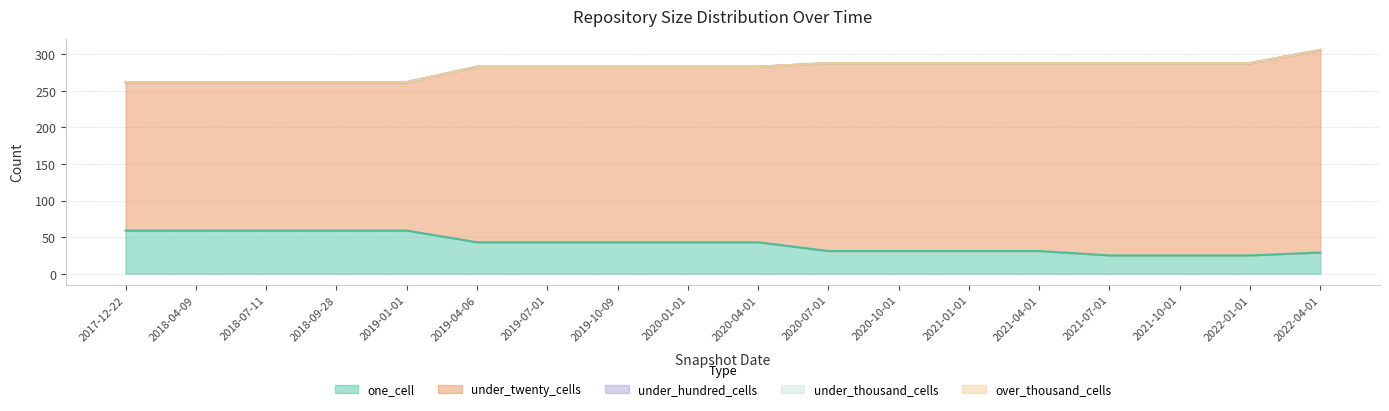

True or false: under_thousand_cells and under_hundred_cells cross at least once.

False